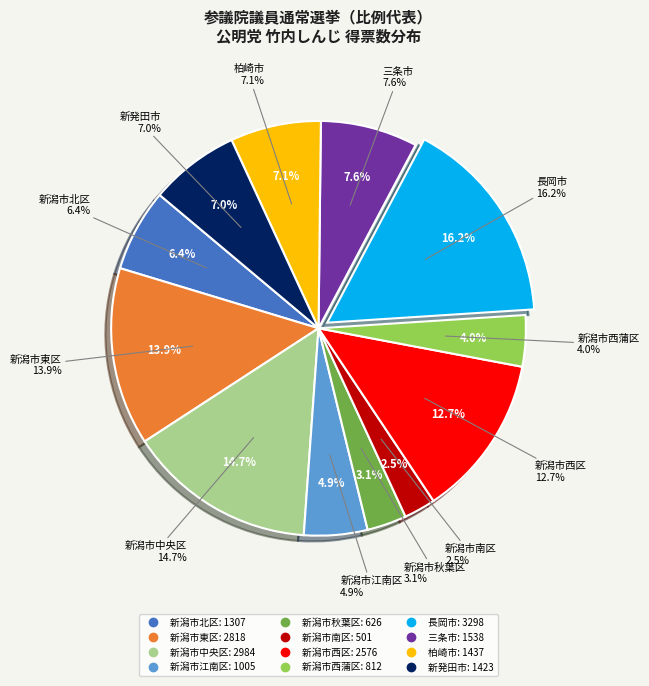

Is it true that 新潟市西区 is 13% of the pie?

True